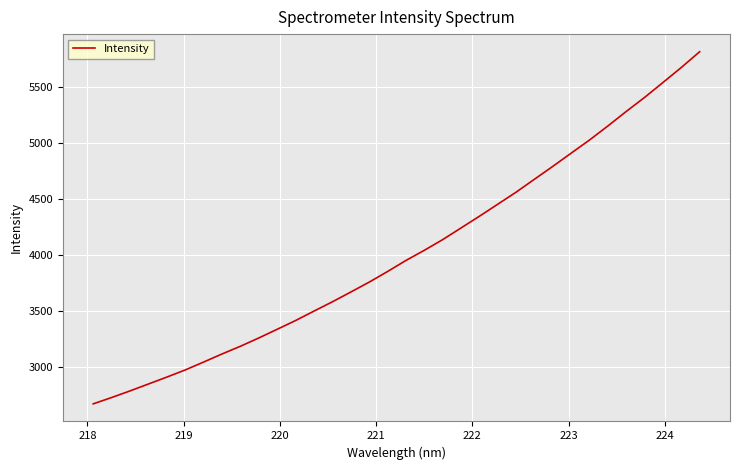

What is the sum of all values?

136614.6